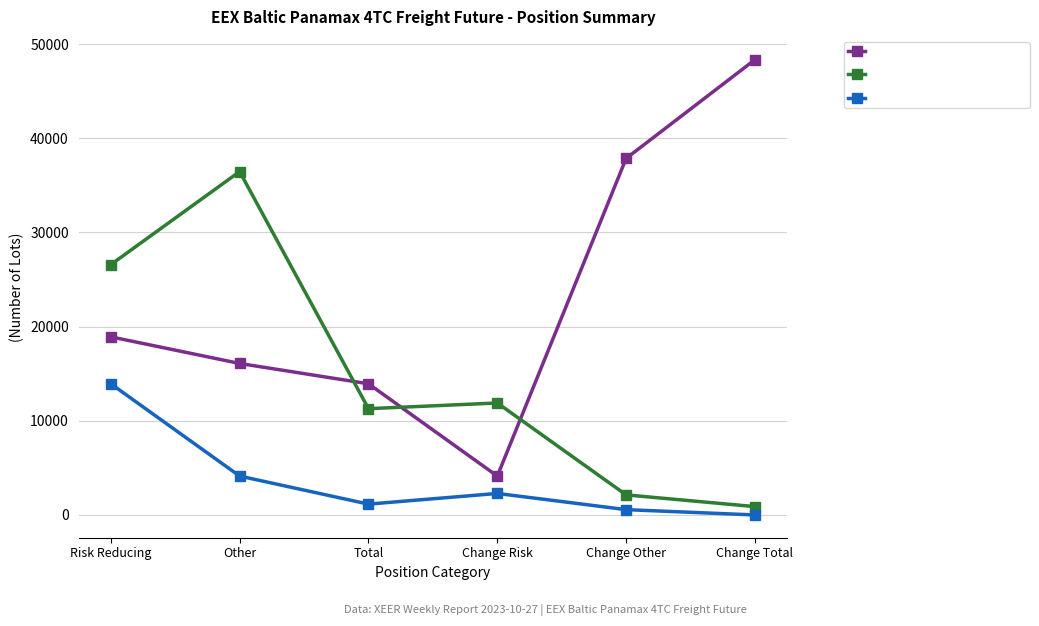

How many data points does each series have?

6